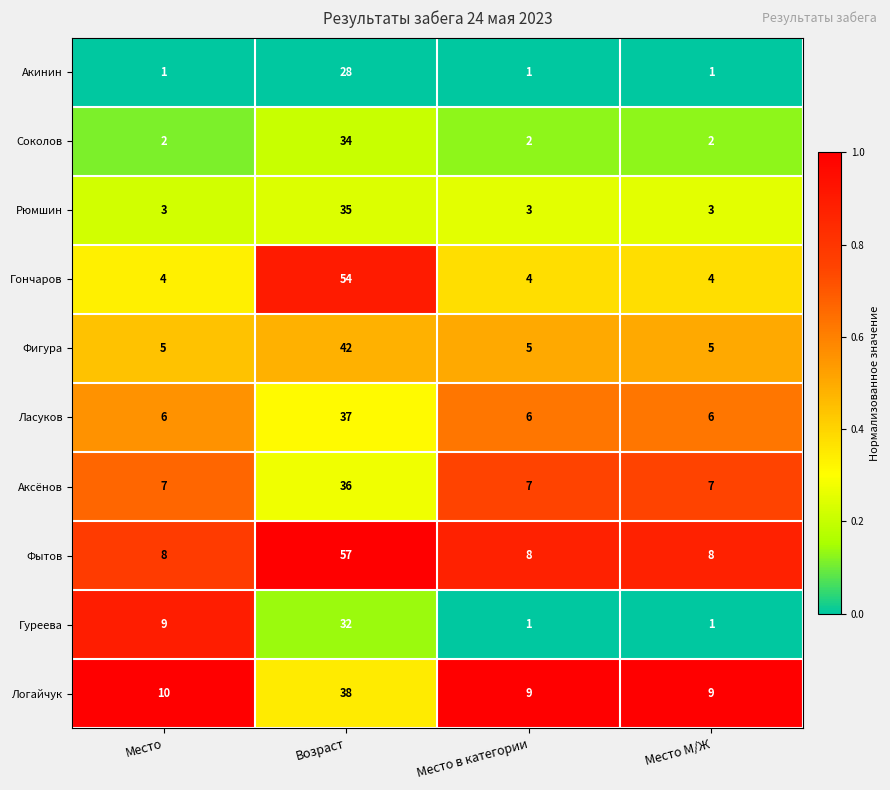

At which category is the sum across all series the highest?

Возраст